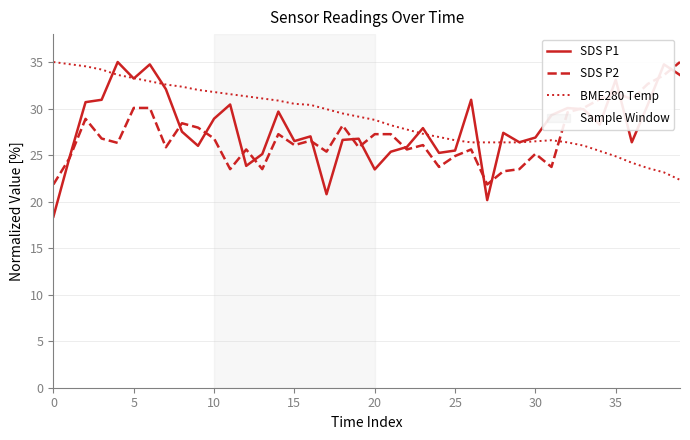

Which series has the largest range (max minus min)?

SDS P1